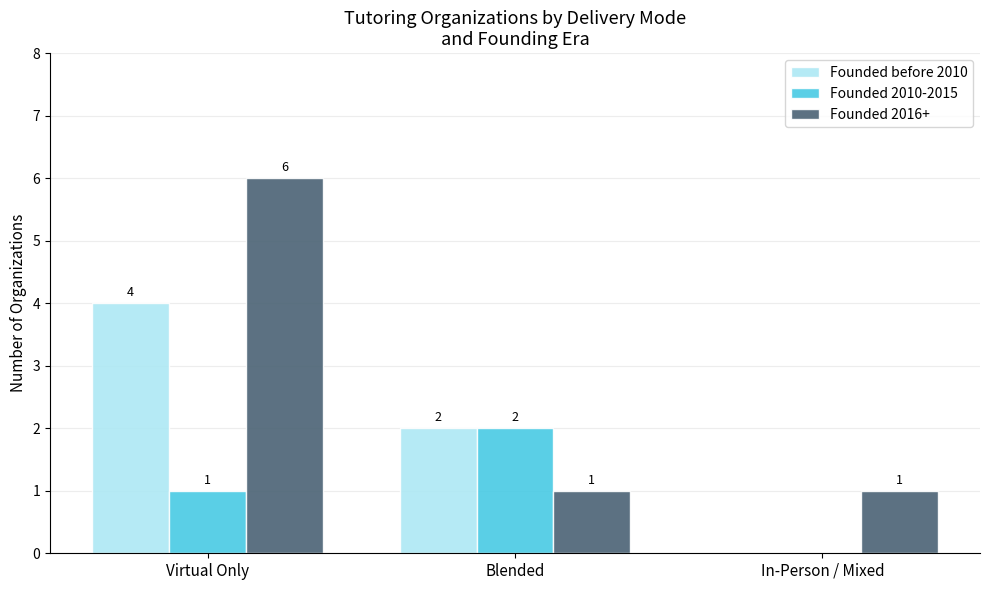

Between Virtual Only and In-Person / Mixed, which series saw the biggest shift?

Founded 2016+